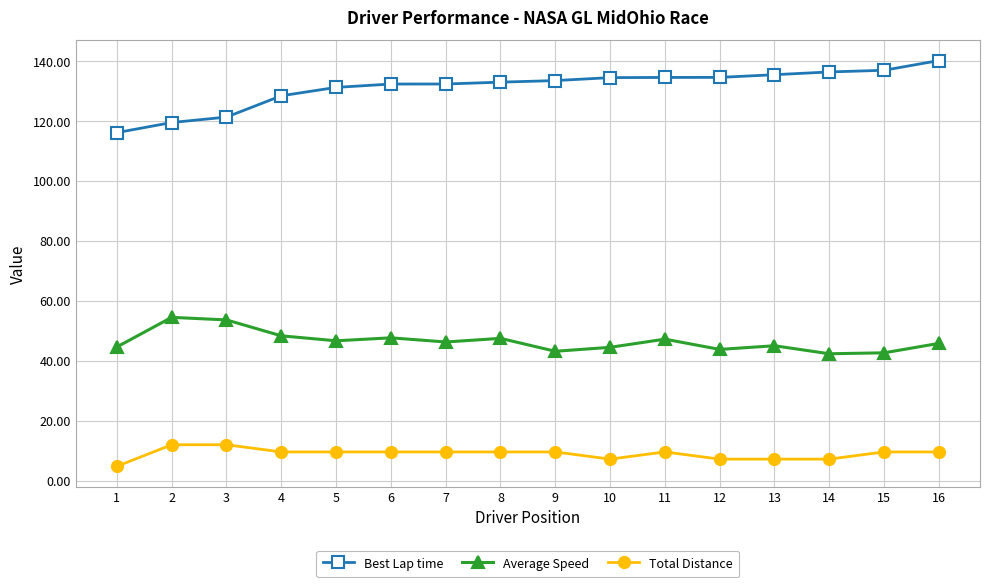

True or false: Total Distance and Best Lap time intersect in this chart.

False